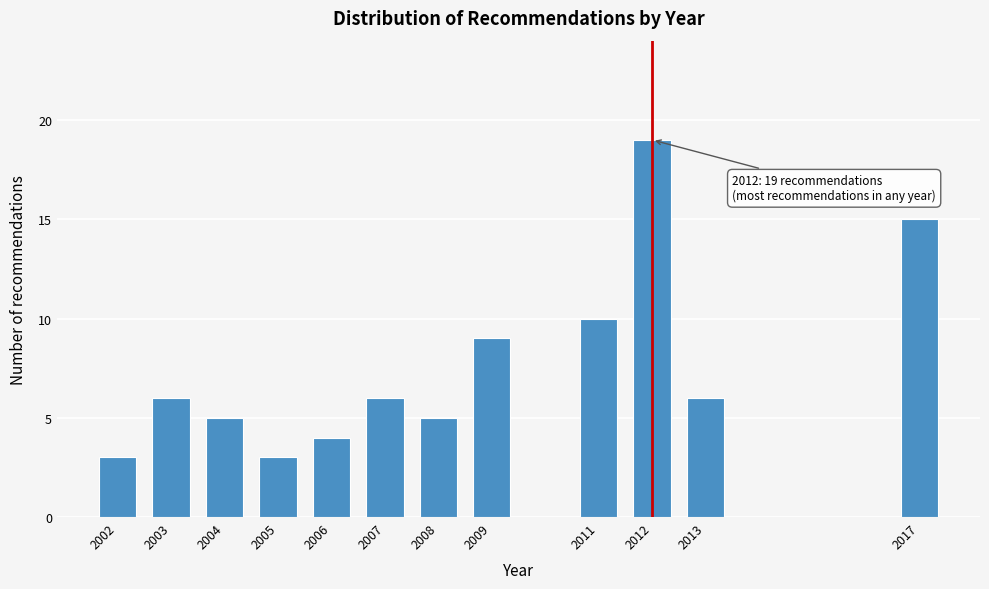

Reading left to right, transcribe all the data shown in this chart.

3	6	5	3	4	6	5	9	10	19	6	15